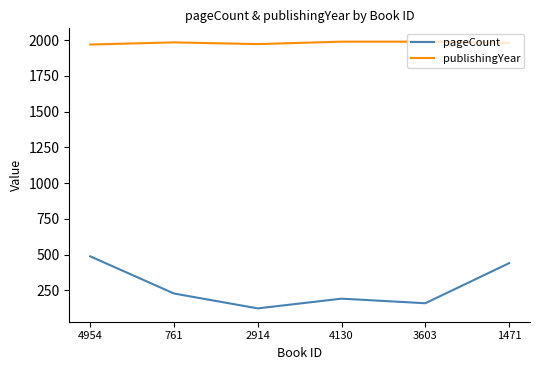

Which series has the largest total across all categories?

publishingYear